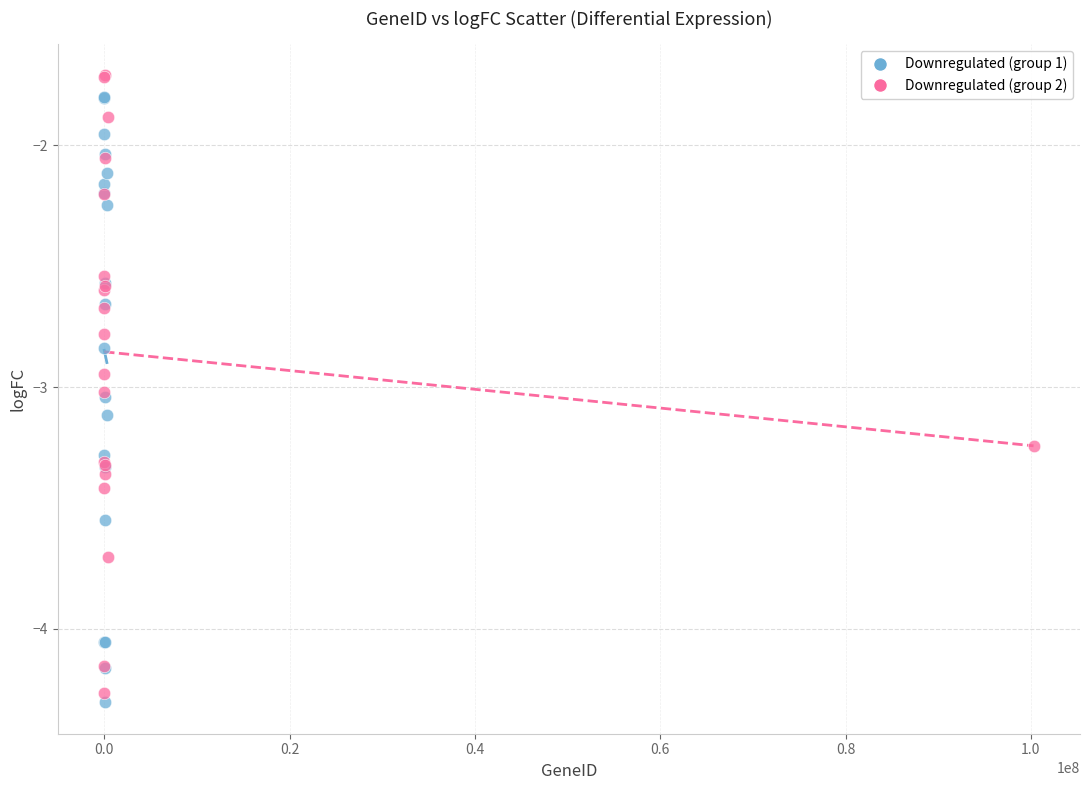

Which series reaches the maximum Y coordinate?

Downregulated (group 2)